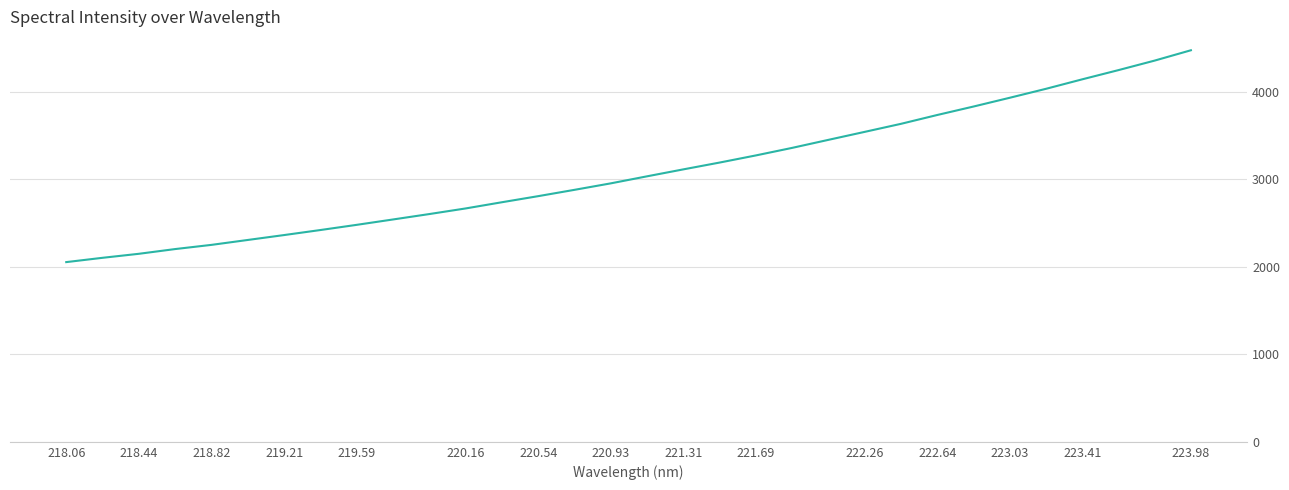

What is the difference between the maximum and minimum values?

2418.9